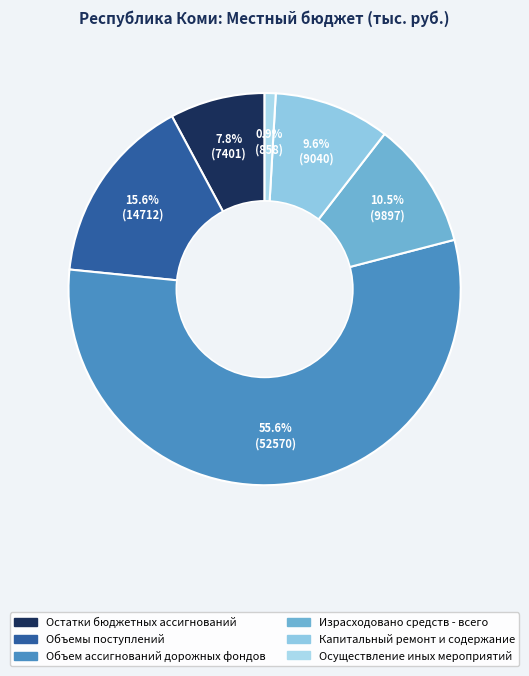

To the nearest percent, what is the difference between the largest and smallest slice percentages?

55%